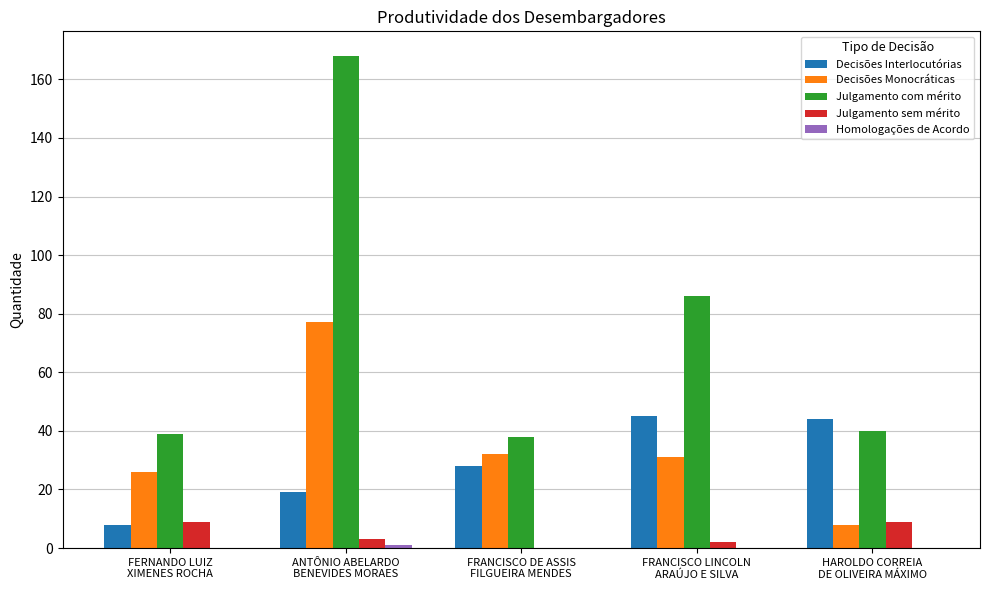

What is the sum of all Decisões Monocráticas values?

174